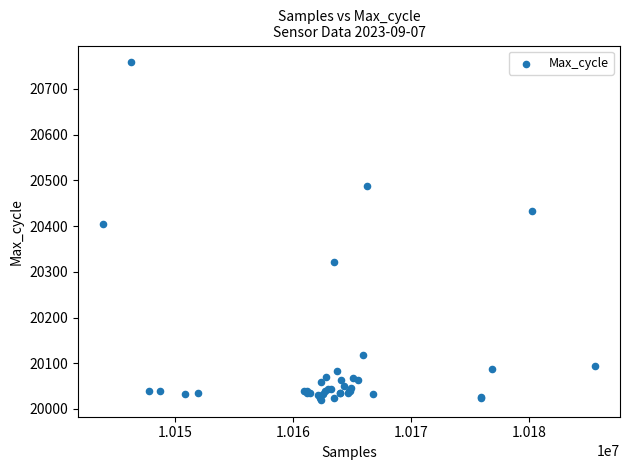

What Y value in the scatter plot is closest to 20389?

20404